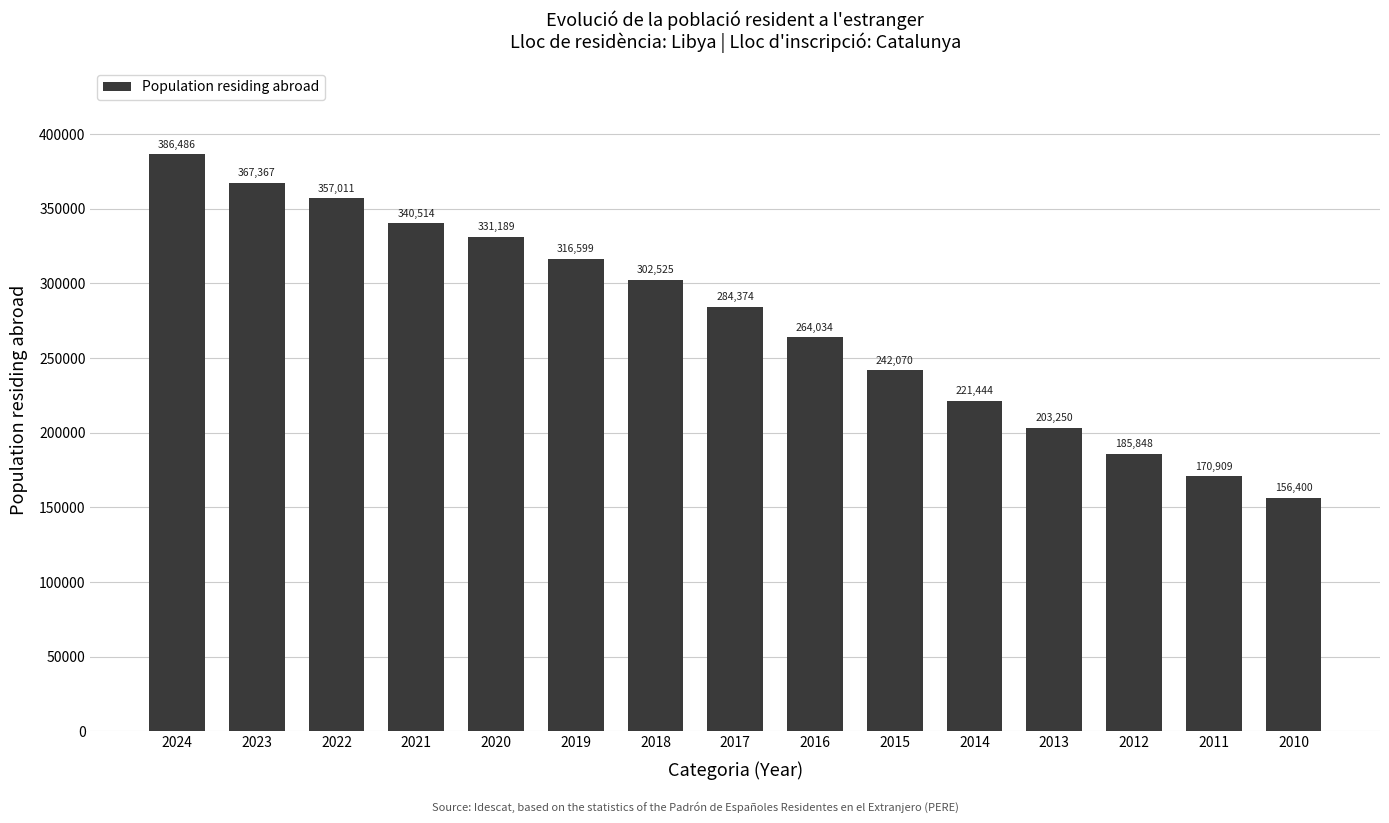

Reading left to right, extract all data points from this chart.

2024=386486	2023=367367	2022=357011	2021=340514	2020=331189	2019=316599	2018=302525	2017=284374	2016=264034	2015=242070	2014=221444	2013=203250	2012=185848	2011=170909	2010=156400